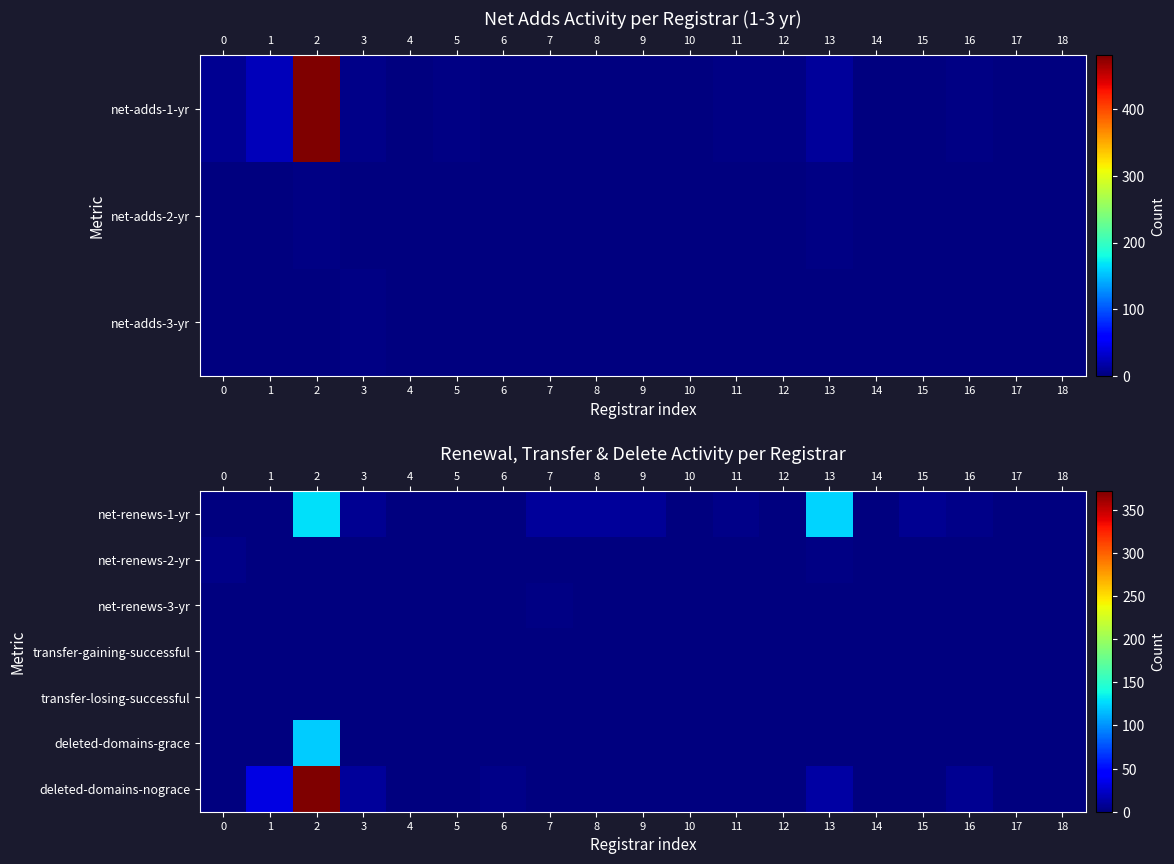

What is the sum of the deleted-domains-nograce values at 1 and 4?

32